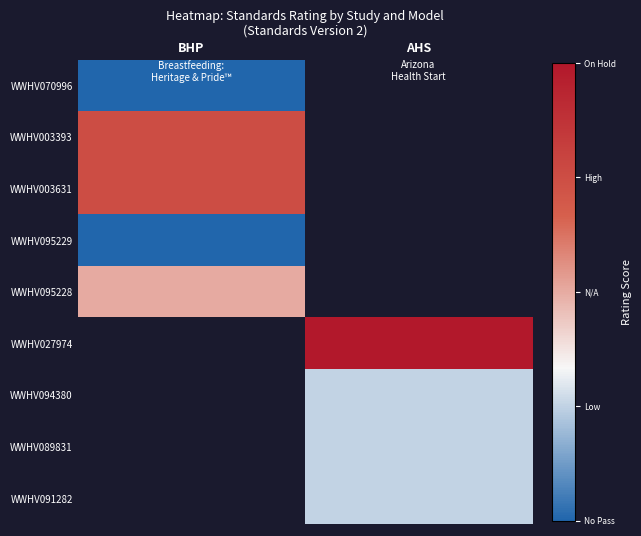

Count the number of categories in the chart.

2